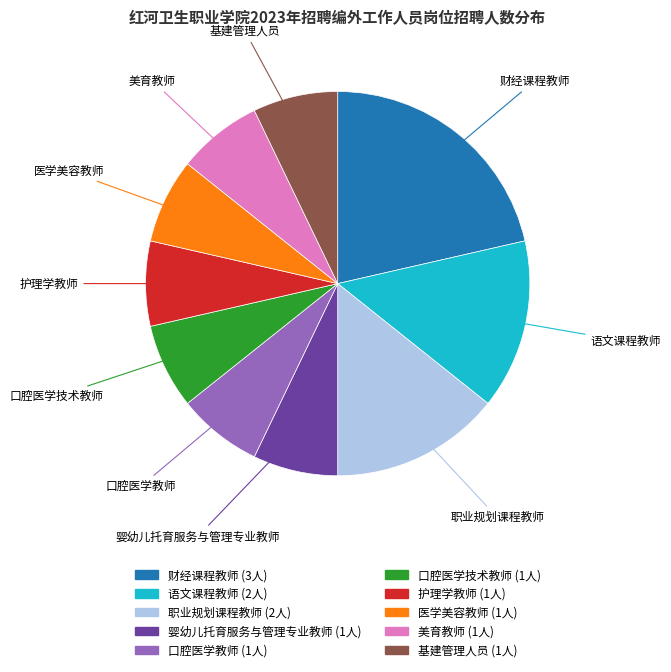

Does any single category account for the majority?

No